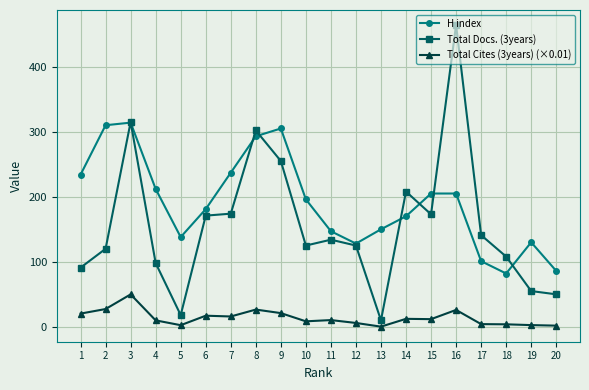

Is the value of Total Cites (3years) (×0.01) at 9 greater than the value of Total Docs. (3years) at 1?

No